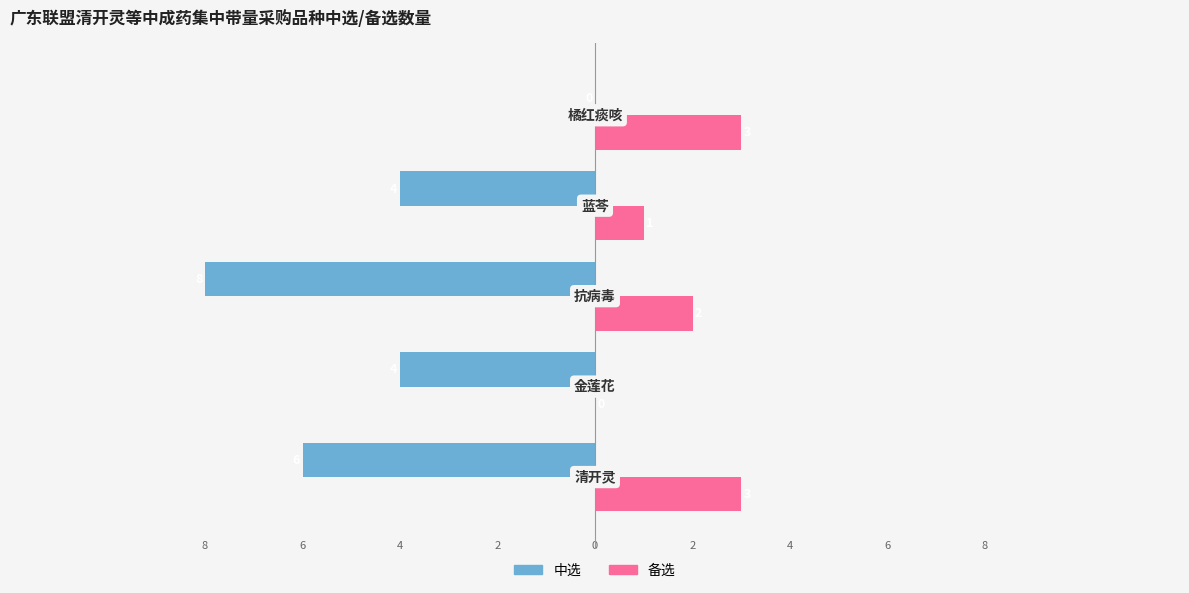

What is the value of the 备选 bar at the 5th from the left?

3